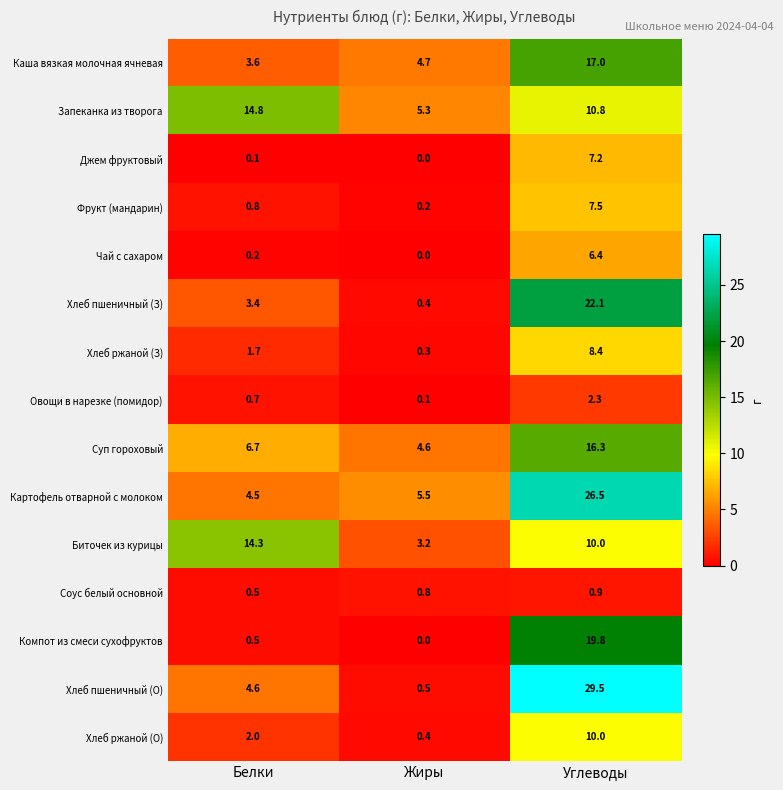

Which category has the highest value across all series?

Углеводы